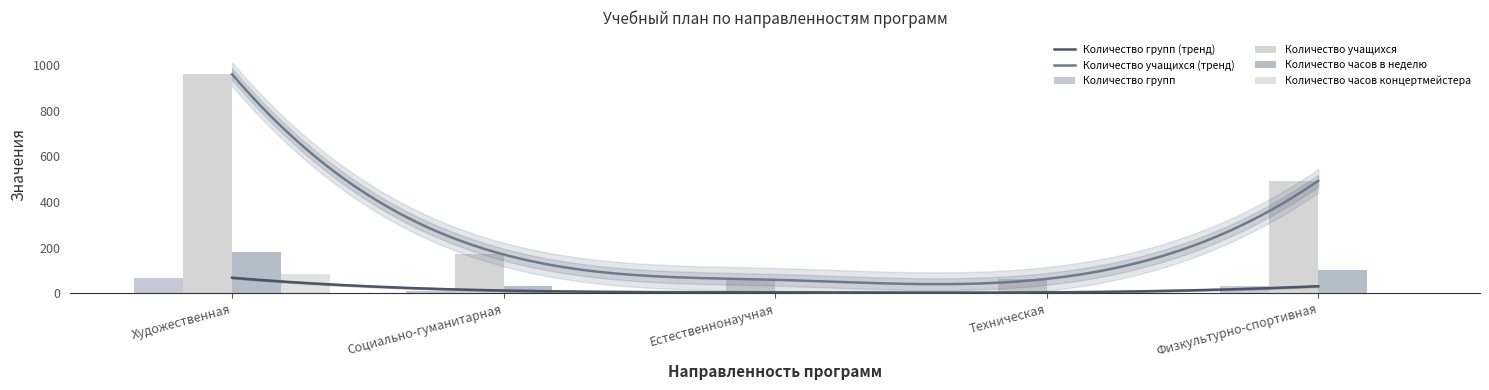

Where does the Количество учащихся series first go above 170?

Художественная